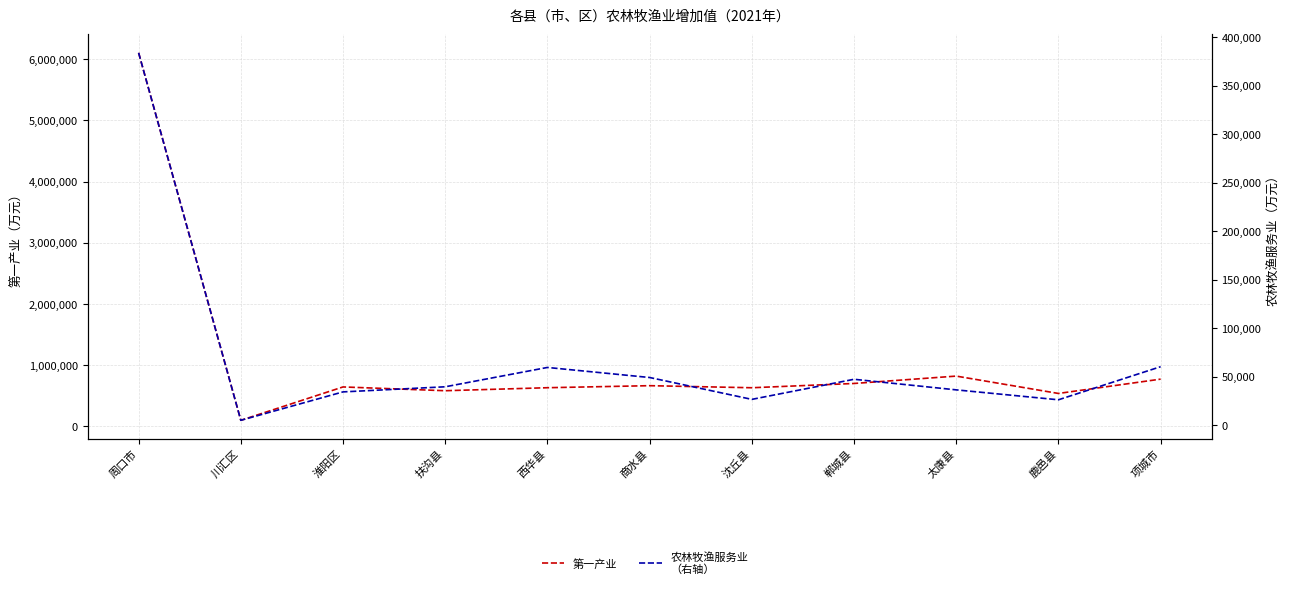

Reading left to right, list all the values displayed in this chart.

第一产业: 周口市=6105684	川汇区=101002	淮阳区=646104	扶沟县=584338	西华县=633488	商水县=666684	沈丘县=632966	郸城县=702807	太康县=823289	鹿邑县=539754	项城市=773751
农林牧渔服务业
（右轴）: 周口市=383958	川汇区=4974	淮阳区=34274	扶沟县=39539	西华县=59479	商水县=49111	沈丘县=26555	郸城县=47279	太康县=36362	鹿邑县=26129	项城市=60257